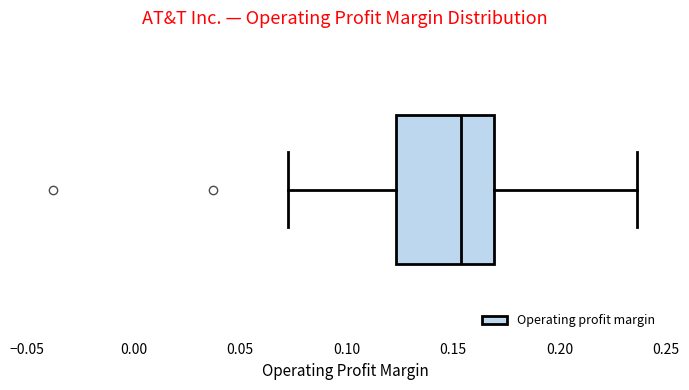

Transcribe this box plot: give where the median line is, the range the box spans, and where the two whiskers end, as read against the x-axis. The values are not printed on the chart, so give them approximately, as read against the axis.

median 0.155, box 0.125 to 0.170, whiskers 0.075 to 0.235